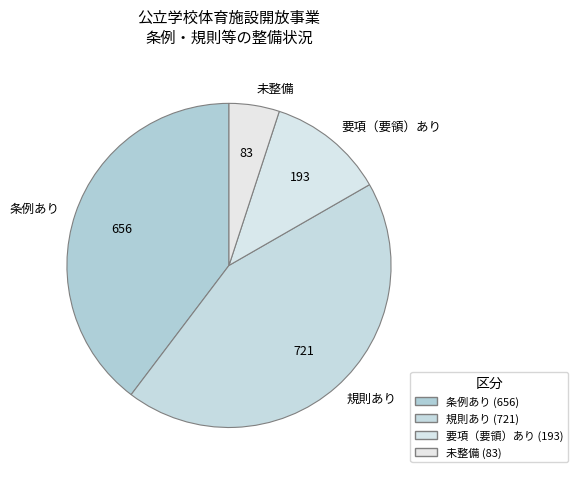

Combined, do 条例あり and 要項（要領）あり account for over 50%?

Yes